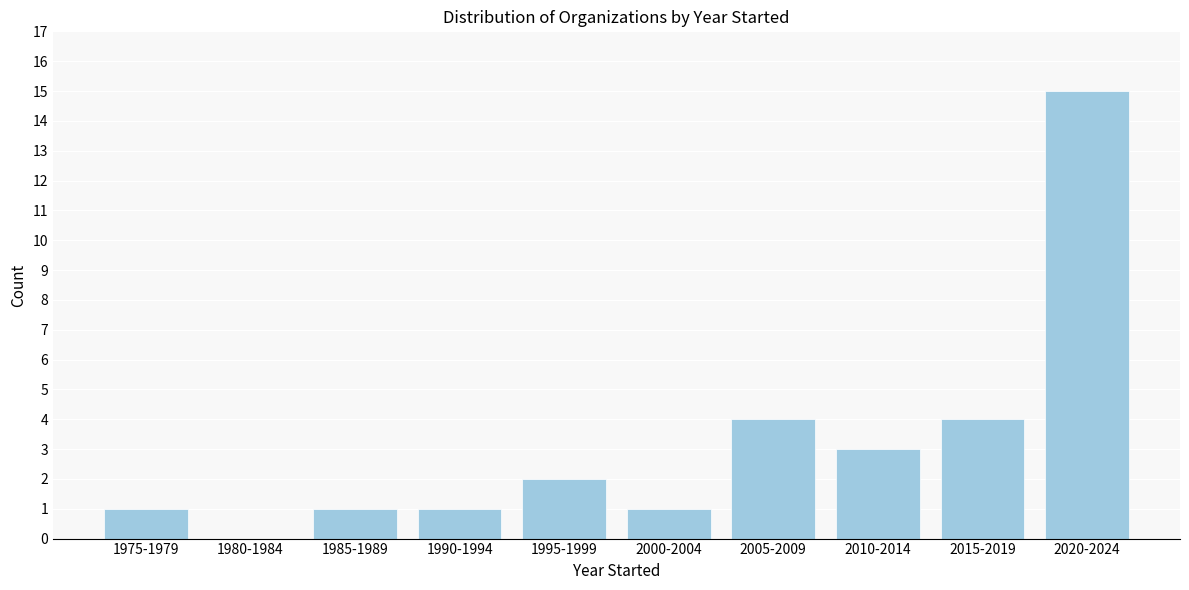

Reading right to left, extract all data points from this chart.

2020-2024=15	2015-2019=4	2010-2014=3	2005-2009=4	2000-2004=1	1995-1999=2	1990-1994=1	1985-1989=1	1980-1984=0	1975-1979=1